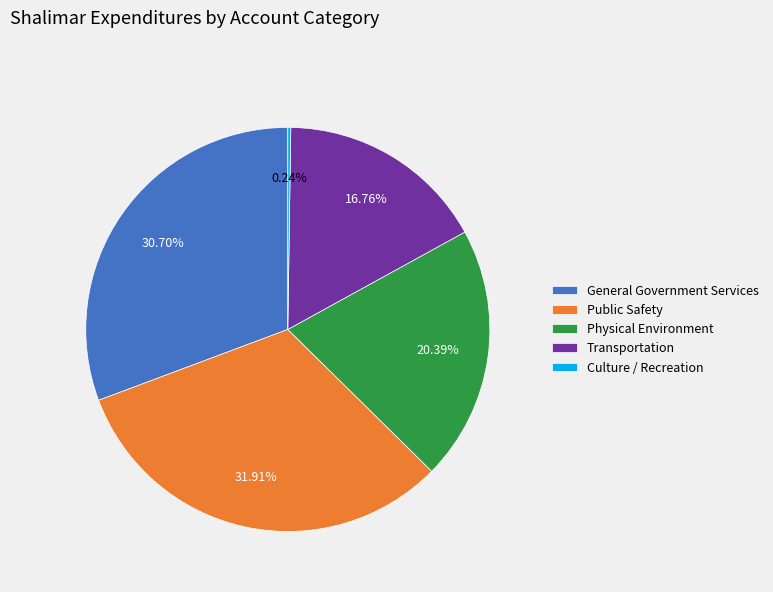

Approximately how many times larger is the value at Physical Environment compared to General Government Services?

0.7